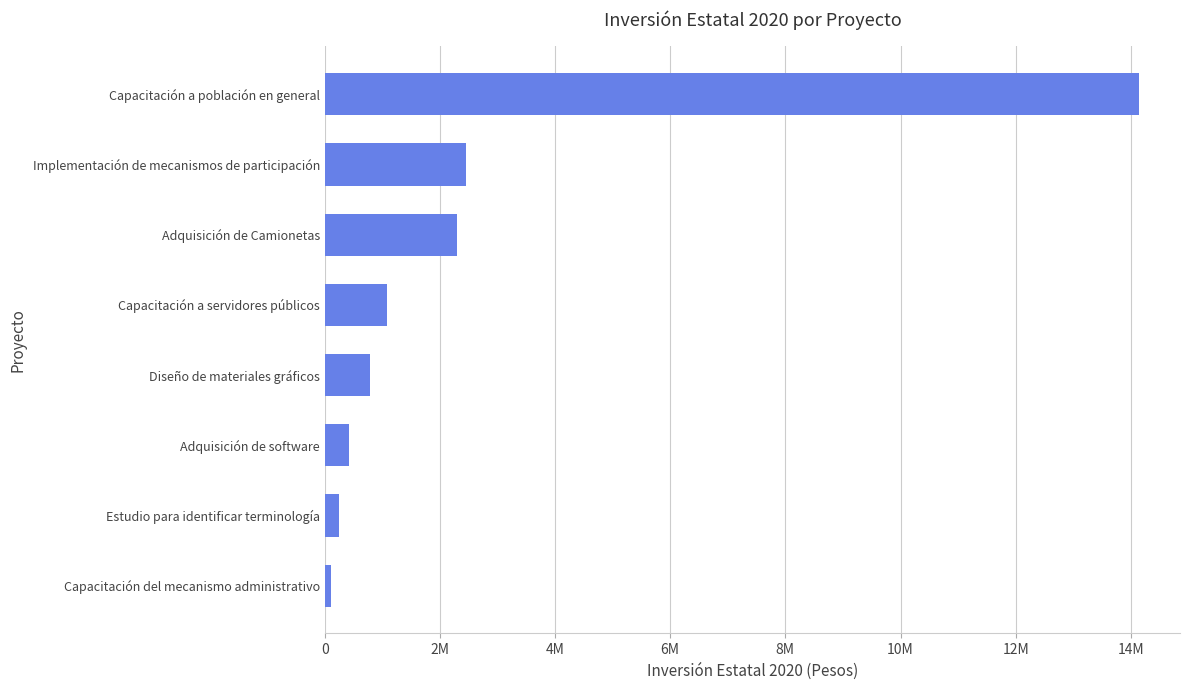

Does the chart contain any negative values?

No